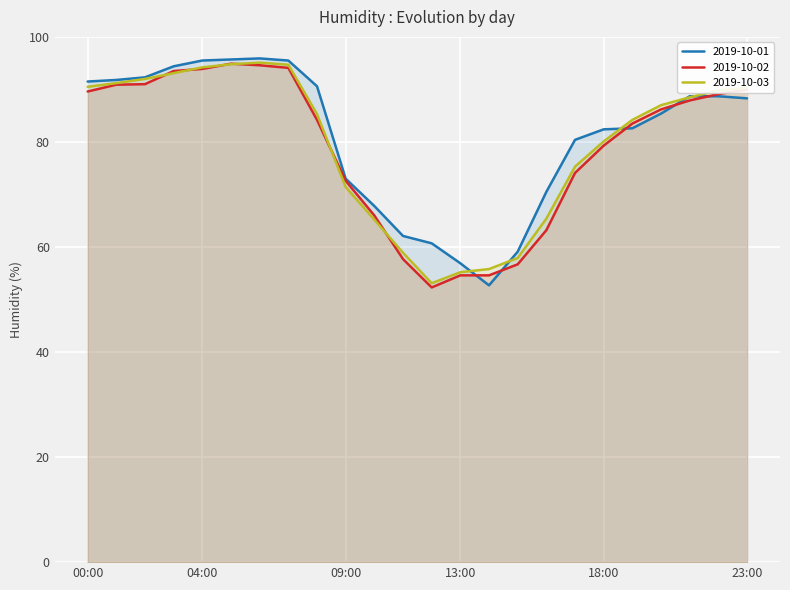

What position from the left is 09:00?

10